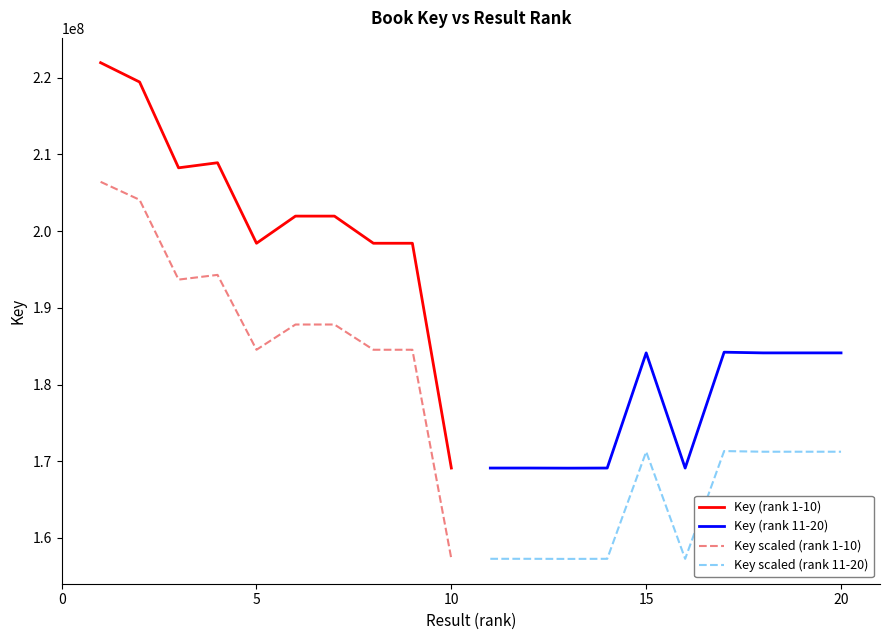

True or false: Key (rank 11-20) has a value of 321168872.3 at 8.

False